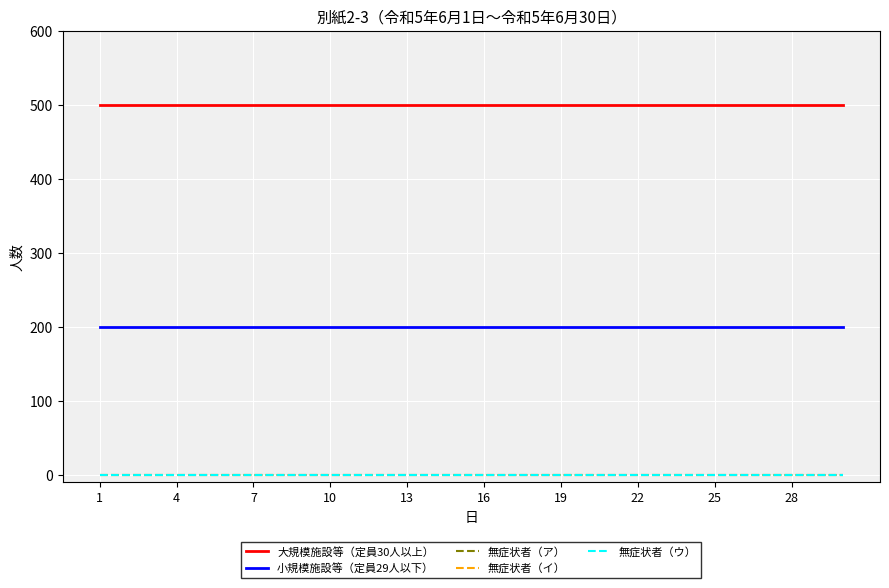

How many lines are shown in the chart?

5